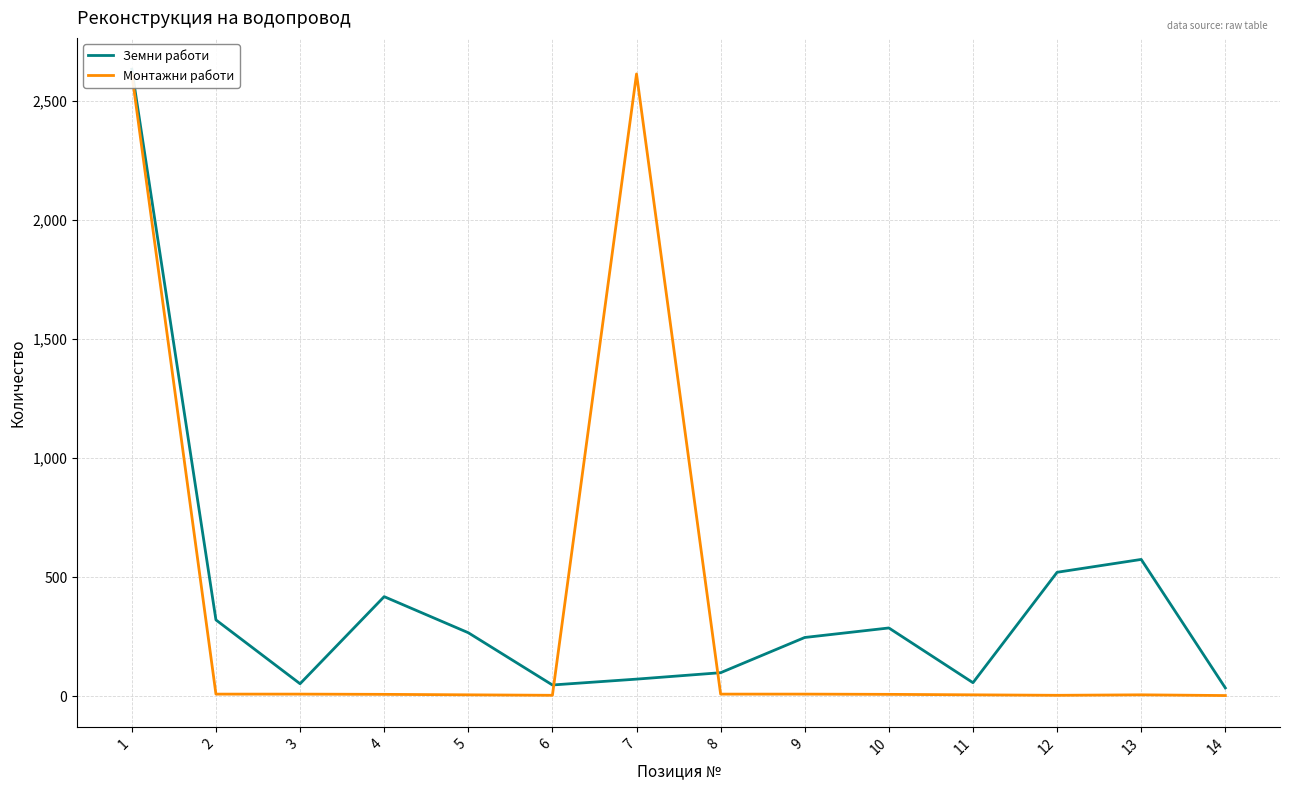

What is the value of the Монтажни работи point at the 14th from the left?

2.0